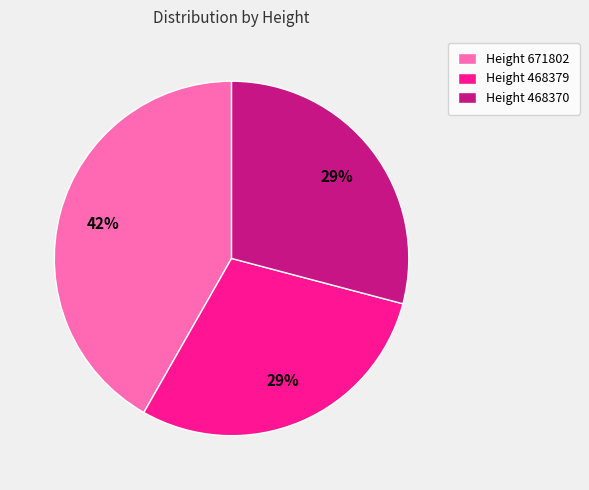

Combined, do Height 468370 and Height 468379 account for over 50%?

Yes